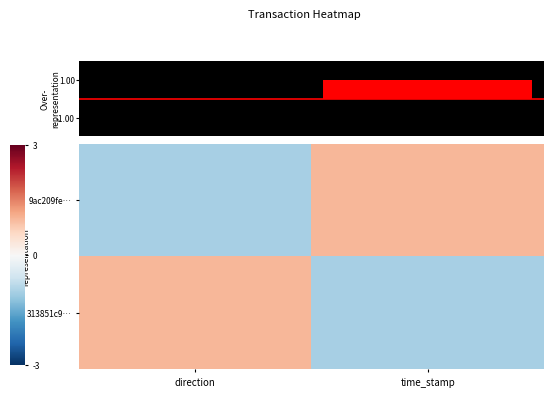

Reading left to right, transcribe all the data shown in this chart.

9ac209fe…: direction=-1	time_stamp=1
313851c9…: direction=1	time_stamp=-1